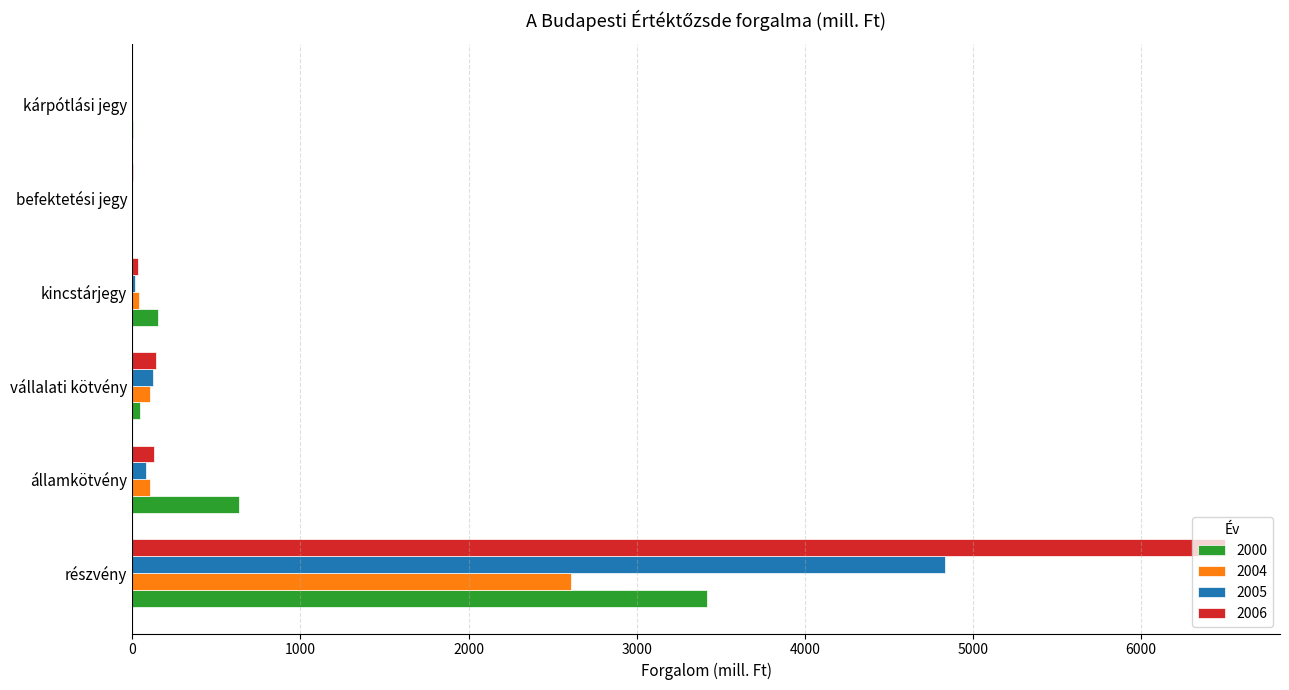

What is the sum of the 2005 values at részvény and vállalati kötvény?

4953.3